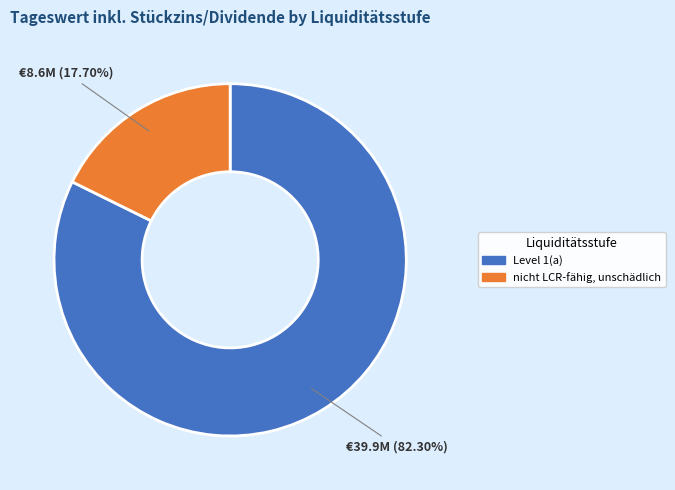

To the nearest percent, what is the average slice percentage?

50%